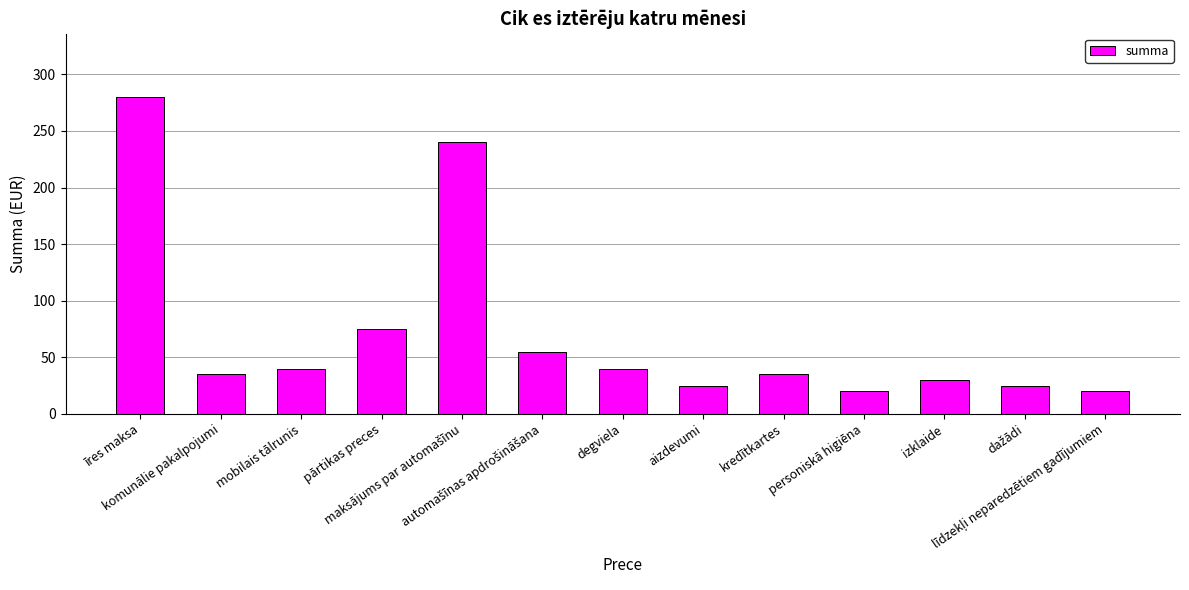

True or false: the data shows 18 at mobilais tālrunis.

False